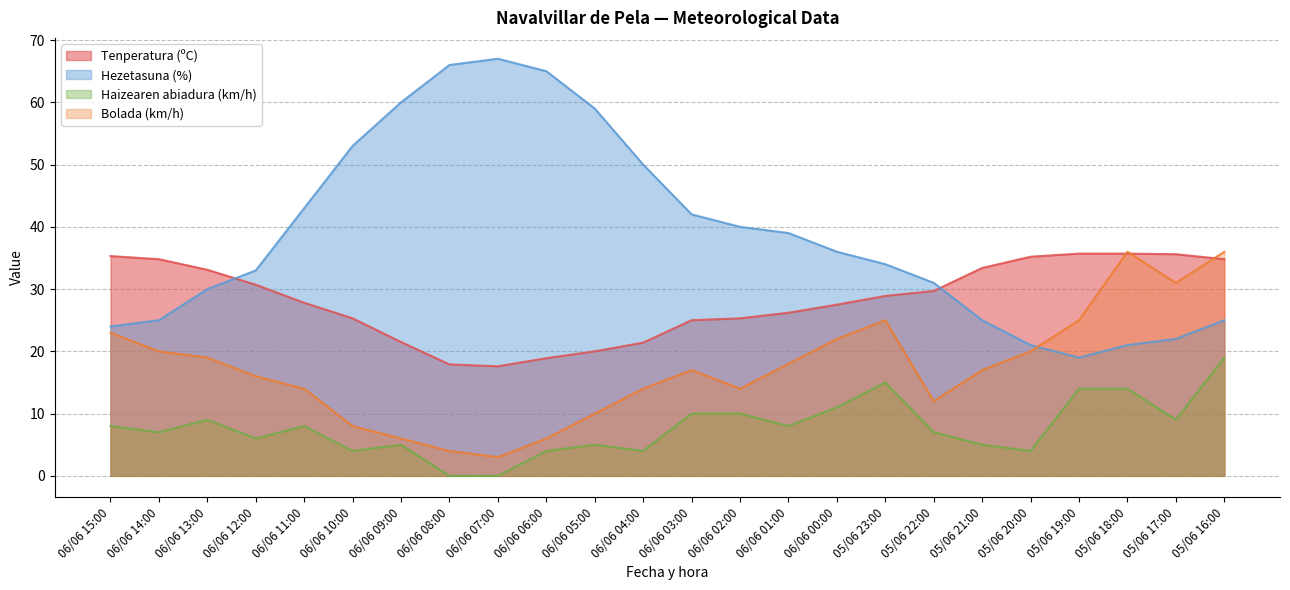

Where is Haizearen abiadura (km/h) nearest to the value 9?

06/06 13:00